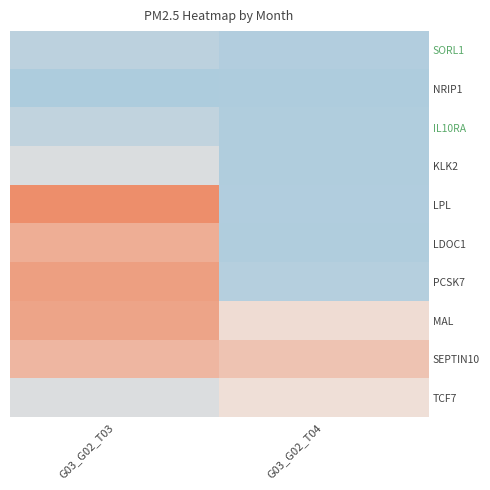

At which label does MAL first exceed 20?

G03_G02_T03